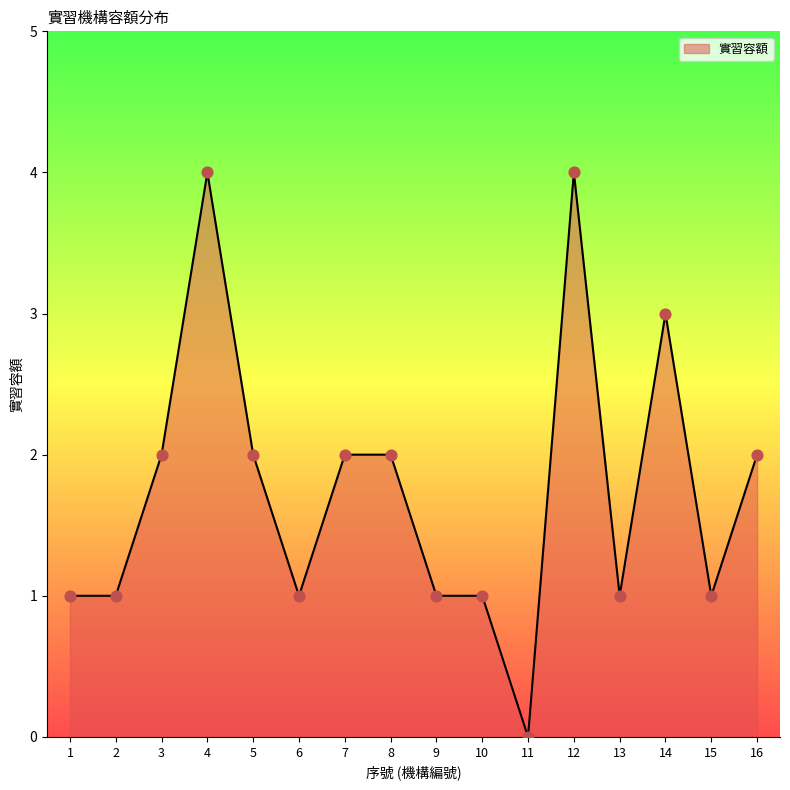

Approximately how many times larger is the value at 15 compared to 14?

0.3